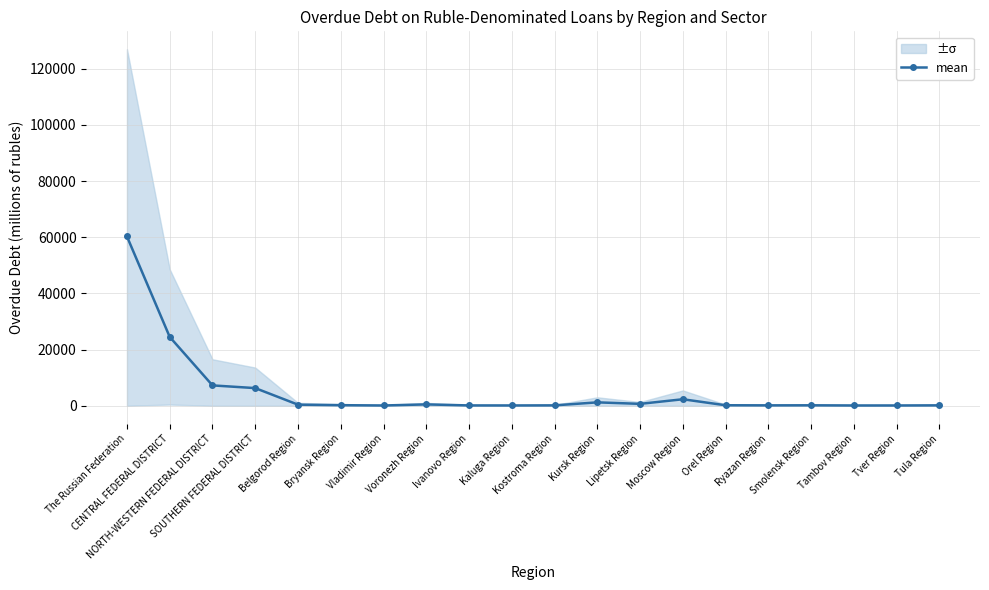

How many data points are above 214?

10